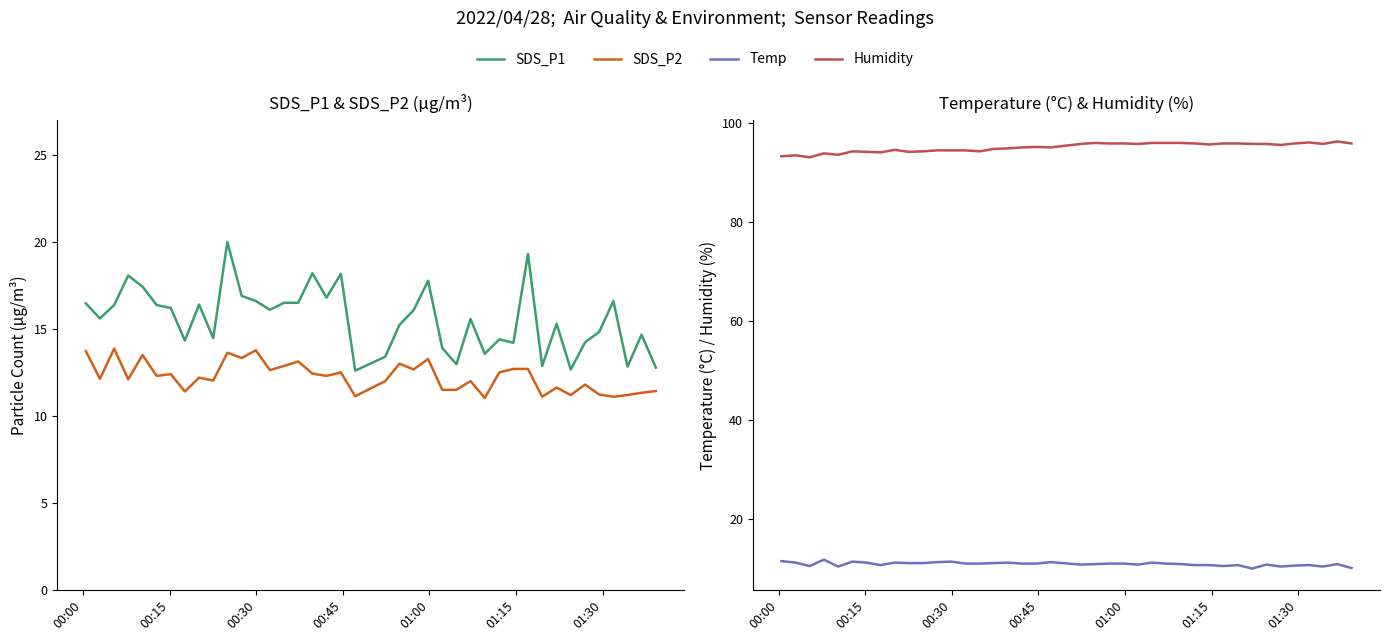

What position from the left is 00:45?

4